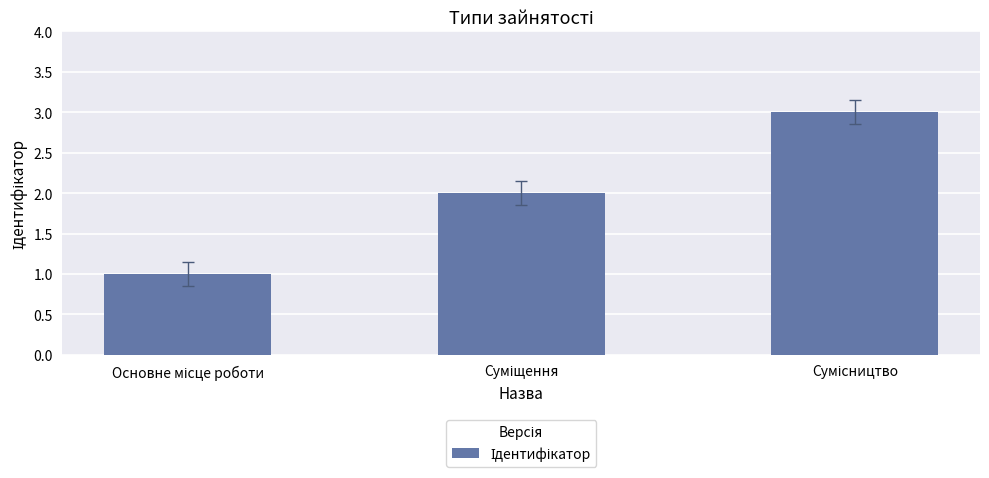

What is the maximum value shown in the chart?

3